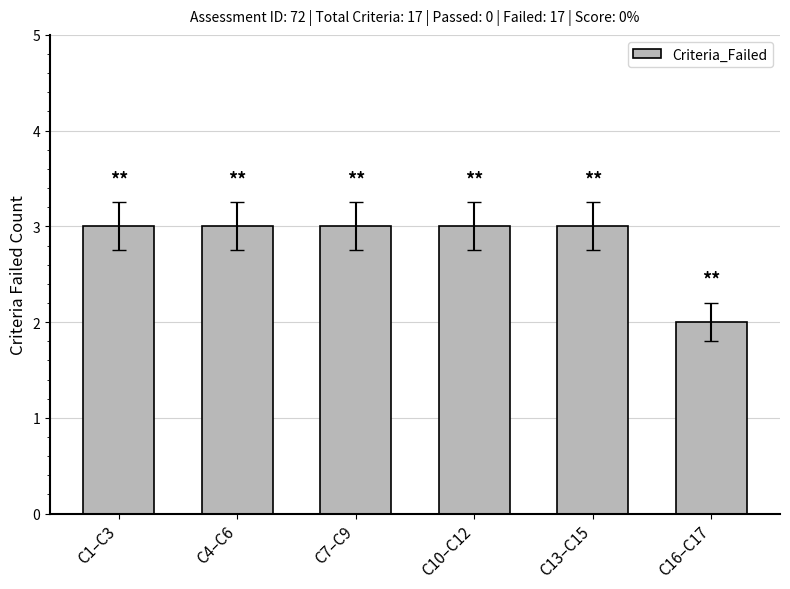

The value at C16–C17 is 1. True or false?

False